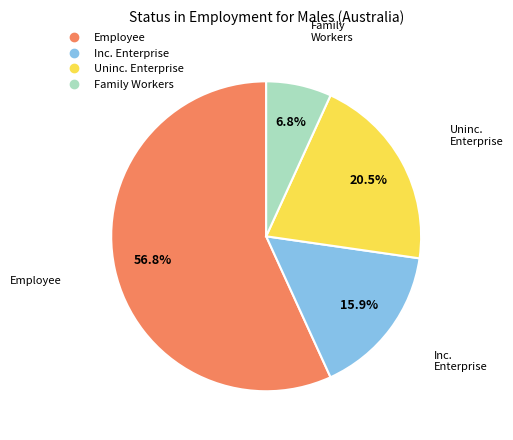

How many slices are in this pie chart?

4